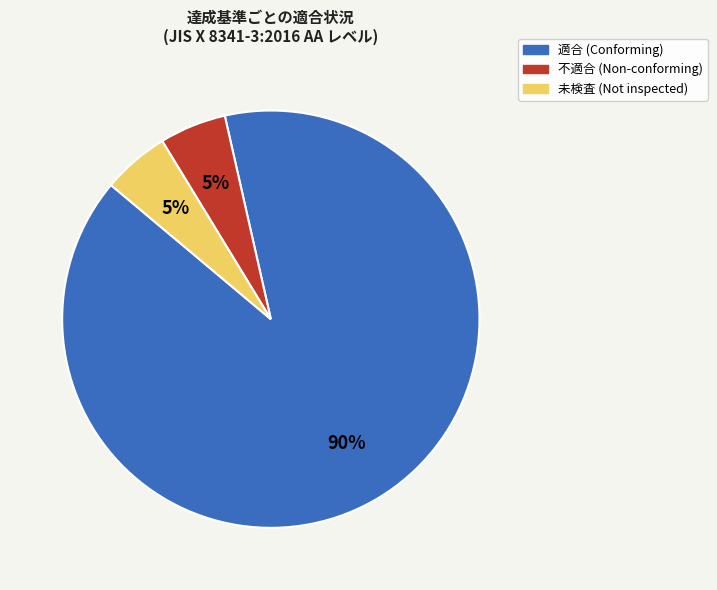

Is there a majority slice in this chart?

Yes